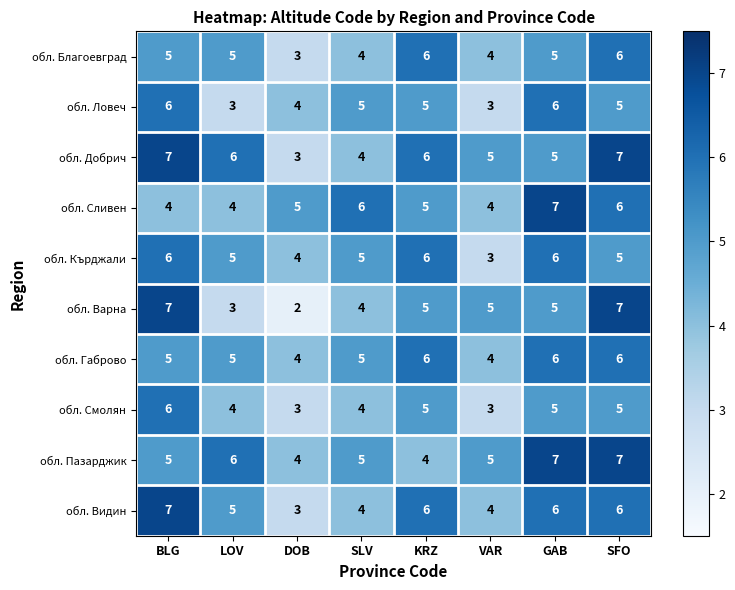

What is the spread (max minus min) of values at BLG?

3